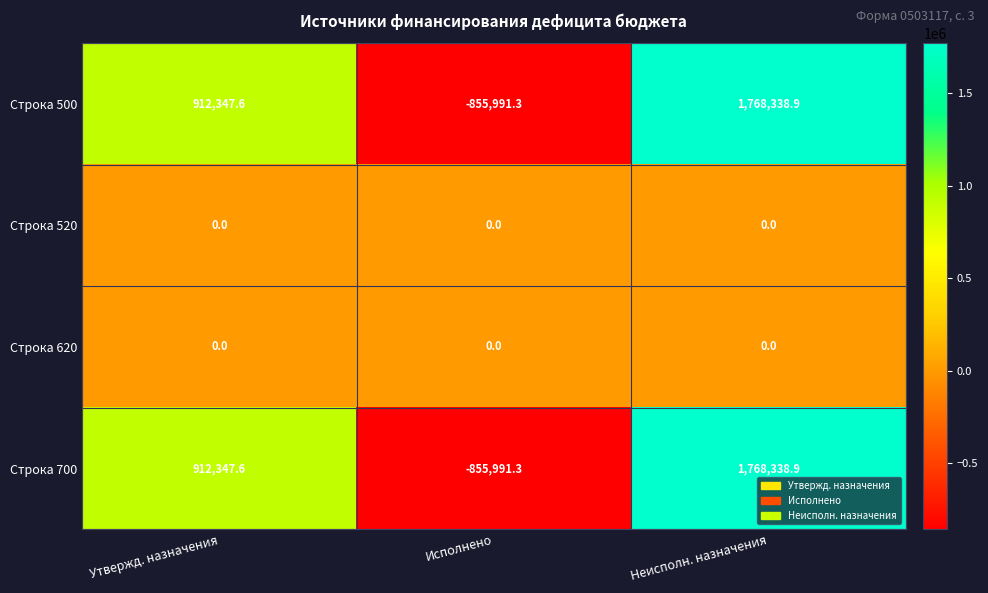

Is the value of Строка 700 at Неисполн. назначения greater than the value of Строка 620 at Неисполн. назначения?

Yes